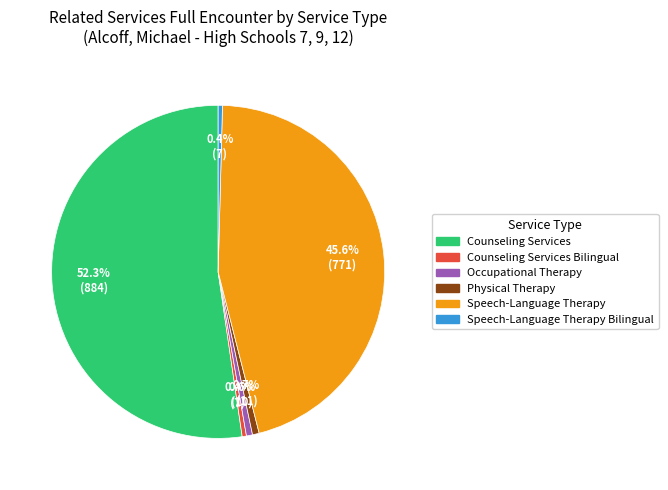

Is there a majority slice in this chart?

Yes